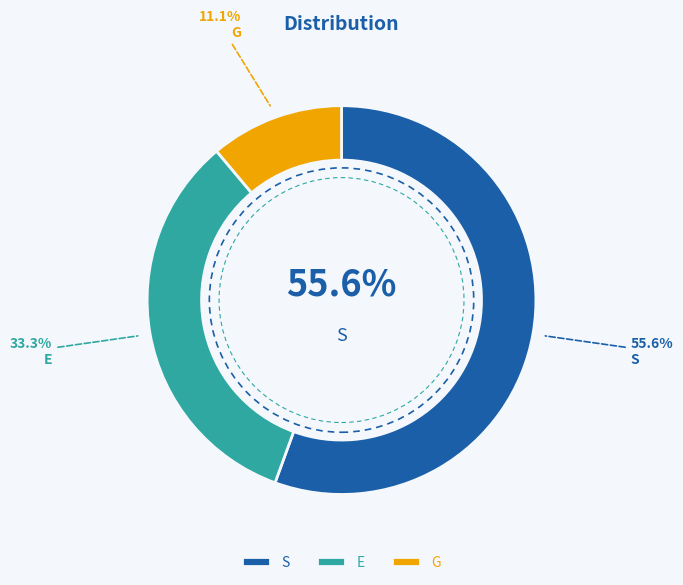

Is G the majority of the pie?

No